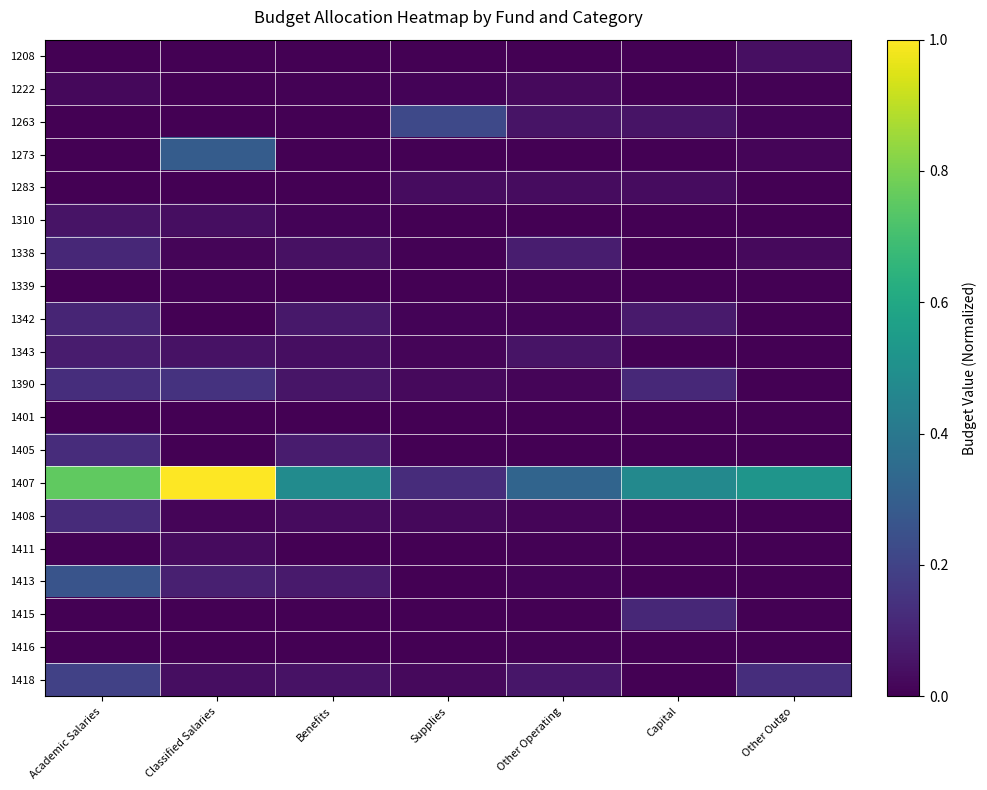

Reading left to right, transcribe all the data shown in this chart.

1208: Academic Salaries=0.0	Classified Salaries=0.0	Benefits=0.0	Supplies=0.0	Other Operating=0.0	Capital=0.0	Other Outgo=0.0
1222: Academic Salaries=0.0	Classified Salaries=0.0	Benefits=0.0	Supplies=0.0	Other Operating=0.0	Capital=0.0	Other Outgo=0.0
1263: Academic Salaries=0.0	Classified Salaries=0.0	Benefits=0.0	Supplies=0.2	Other Operating=0.1	Capital=0.1	Other Outgo=0.0
1273: Academic Salaries=0.0	Classified Salaries=0.3	Benefits=0.0	Supplies=0.0	Other Operating=0.0	Capital=0.0	Other Outgo=0.0
1283: Academic Salaries=0.0	Classified Salaries=0.0	Benefits=0.0	Supplies=0.0	Other Operating=0.0	Capital=0.0	Other Outgo=0.0
1310: Academic Salaries=0.1	Classified Salaries=0.0	Benefits=0.0	Supplies=0.0	Other Operating=0.0	Capital=0.0	Other Outgo=0.0
1338: Academic Salaries=0.1	Classified Salaries=0.0	Benefits=0.0	Supplies=0.0	Other Operating=0.1	Capital=0.0	Other Outgo=0.0
1339: Academic Salaries=0.0	Classified Salaries=0.0	Benefits=0.0	Supplies=0.0	Other Operating=0.0	Capital=0.0	Other Outgo=0.0
1342: Academic Salaries=0.1	Classified Salaries=0.0	Benefits=0.1	Supplies=0.0	Other Operating=0.0	Capital=0.1	Other Outgo=0.0
1343: Academic Salaries=0.1	Classified Salaries=0.0	Benefits=0.0	Supplies=0.0	Other Operating=0.1	Capital=0.0	Other Outgo=0.0
1390: Academic Salaries=0.1	Classified Salaries=0.1	Benefits=0.1	Supplies=0.0	Other Operating=0.0	Capital=0.1	Other Outgo=0.0
1401: Academic Salaries=0.0	Classified Salaries=0.0	Benefits=0.0	Supplies=0.0	Other Operating=0.0	Capital=0.0	Other Outgo=0.0
1405: Academic Salaries=0.1	Classified Salaries=0.0	Benefits=0.1	Supplies=0.0	Other Operating=0.0	Capital=0.0	Other Outgo=0.0
1407: Academic Salaries=0.8	Classified Salaries=1.0	Benefits=0.5	Supplies=0.1	Other Operating=0.3	Capital=0.5	Other Outgo=0.5
1408: Academic Salaries=0.1	Classified Salaries=0.0	Benefits=0.0	Supplies=0.0	Other Operating=0.0	Capital=0.0	Other Outgo=0.0
1411: Academic Salaries=0.0	Classified Salaries=0.0	Benefits=0.0	Supplies=0.0	Other Operating=0.0	Capital=0.0	Other Outgo=0.0
1413: Academic Salaries=0.3	Classified Salaries=0.1	Benefits=0.1	Supplies=0.0	Other Operating=0.0	Capital=0.0	Other Outgo=0.0
1415: Academic Salaries=0.0	Classified Salaries=0.0	Benefits=0.0	Supplies=0.0	Other Operating=0.0	Capital=0.1	Other Outgo=0.0
1416: Academic Salaries=0.0	Classified Salaries=0.0	Benefits=0.0	Supplies=0.0	Other Operating=0.0	Capital=0.0	Other Outgo=0.0
1418: Academic Salaries=0.2	Classified Salaries=0.0	Benefits=0.1	Supplies=0.0	Other Operating=0.1	Capital=0.0	Other Outgo=0.1